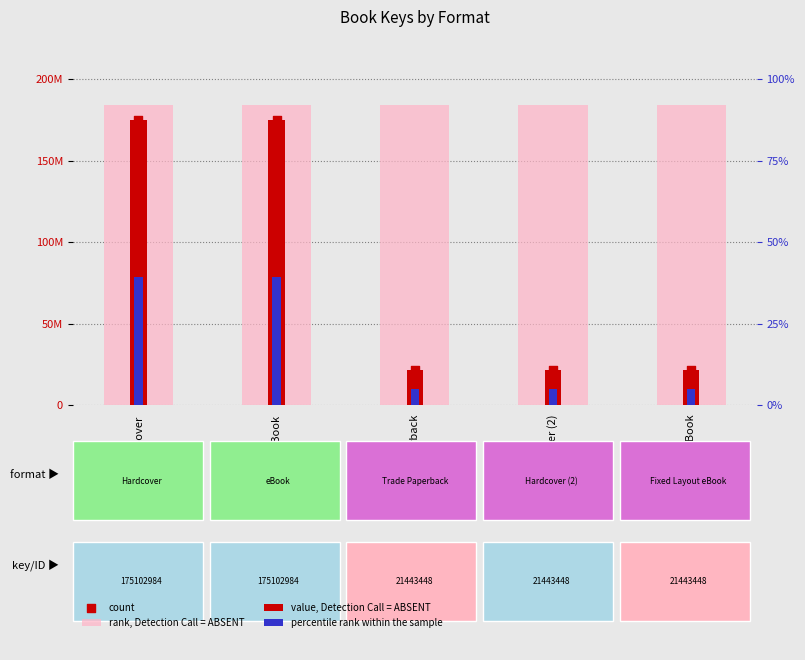

At how many categories does at least one series exceed 167263518?

5